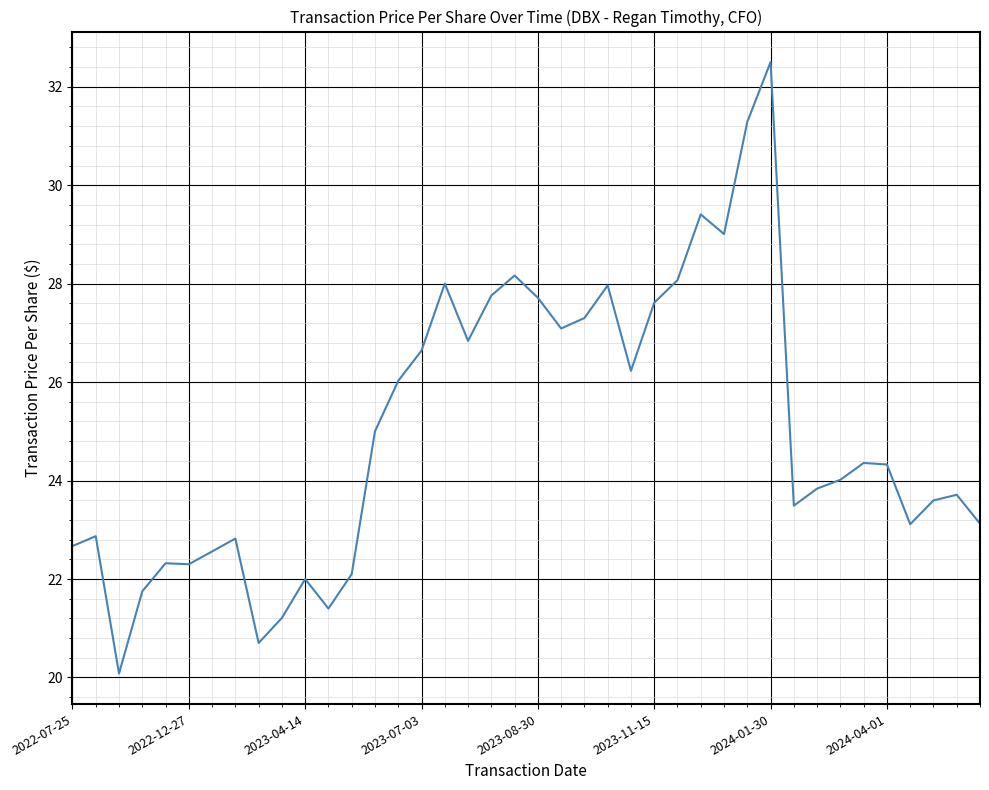

What is the difference between the maximum and minimum values?

12.4